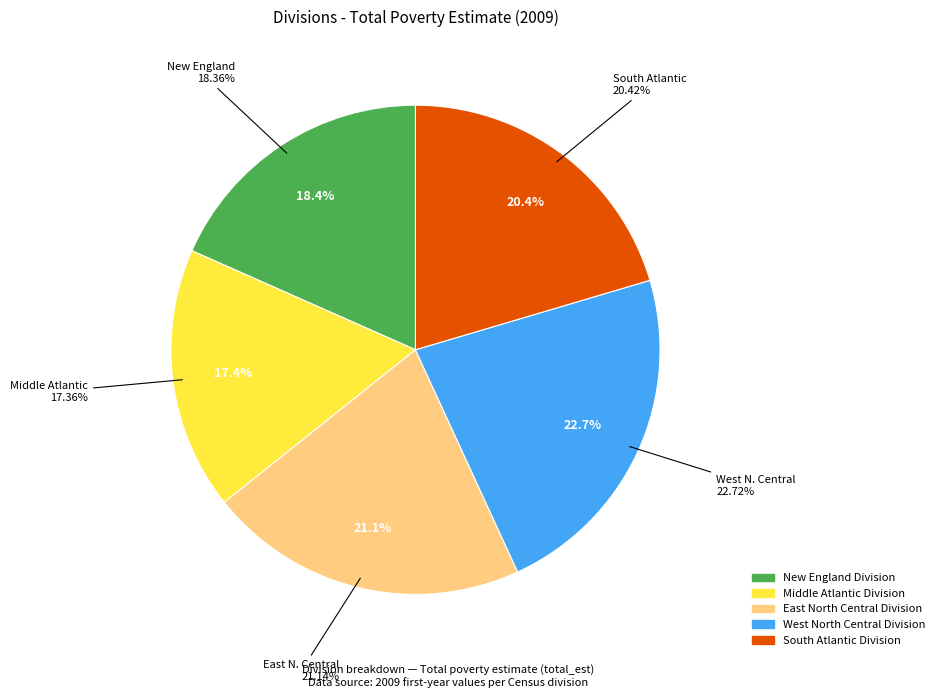

True or false: Middle Atlantic Division accounts for 17% of the total.

True